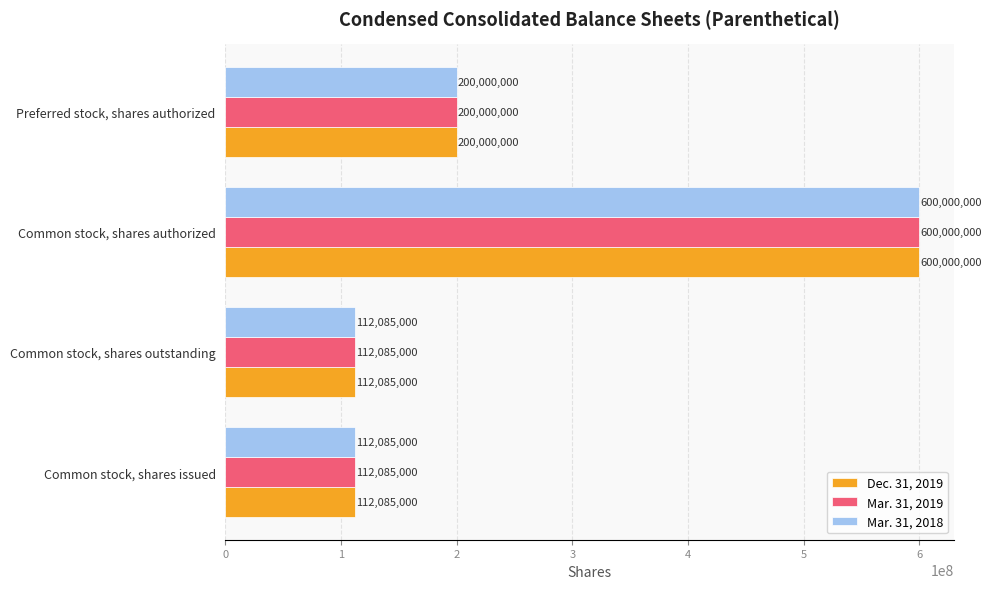

What is the approximate value of Mar. 31, 2018 at Preferred stock, shares authorized, to the nearest 100?

200000000